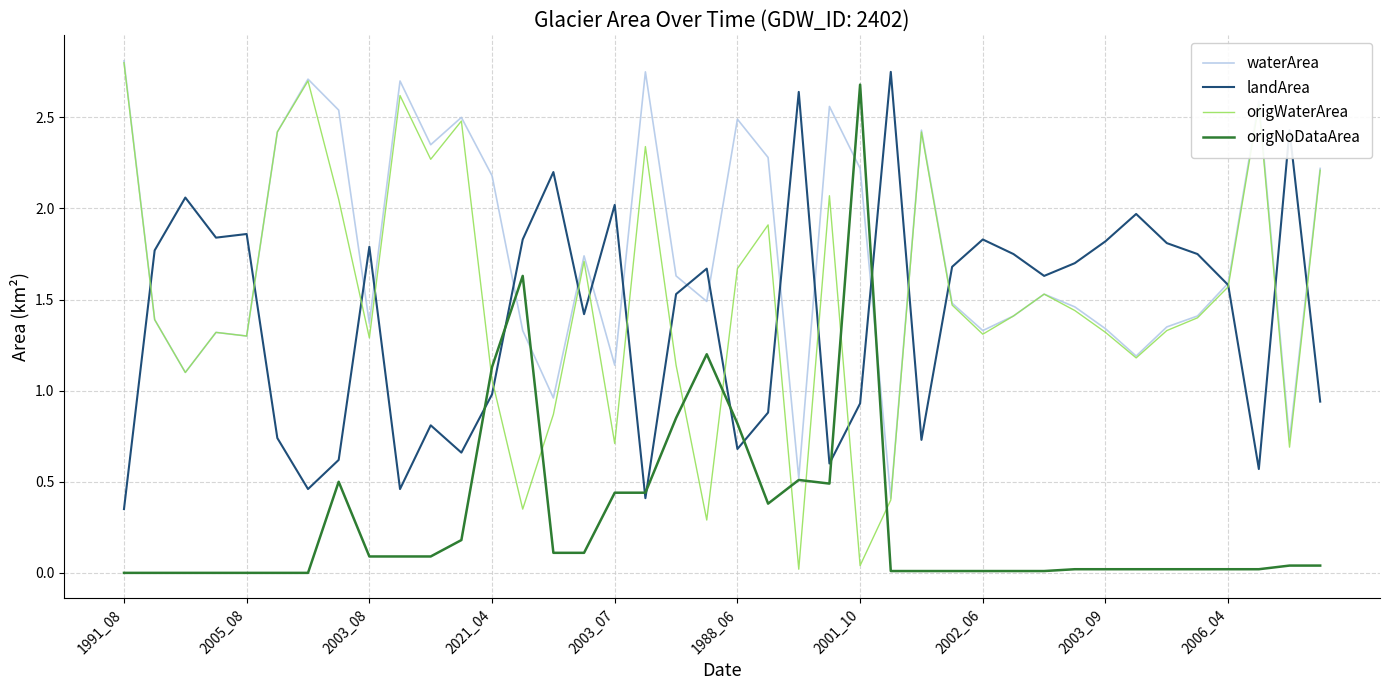

Which series has the largest total across all categories?

waterArea